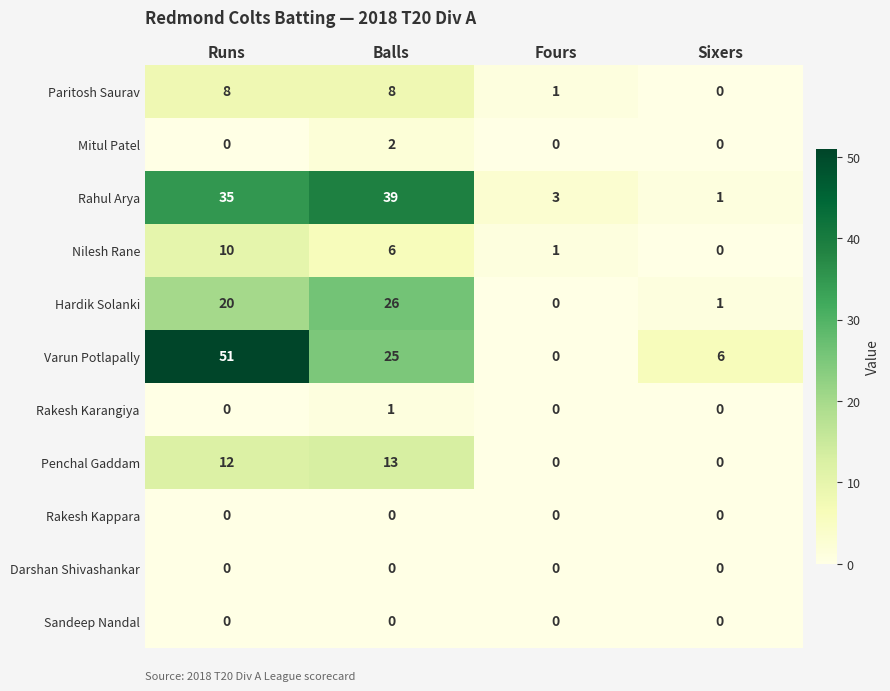

Rank the categories by Rahul Arya value from lowest to highest.

Sixers, Fours, Runs, Balls